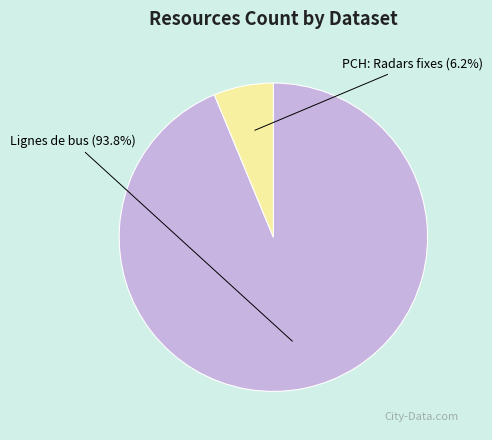

How many slices are in this pie chart?

2